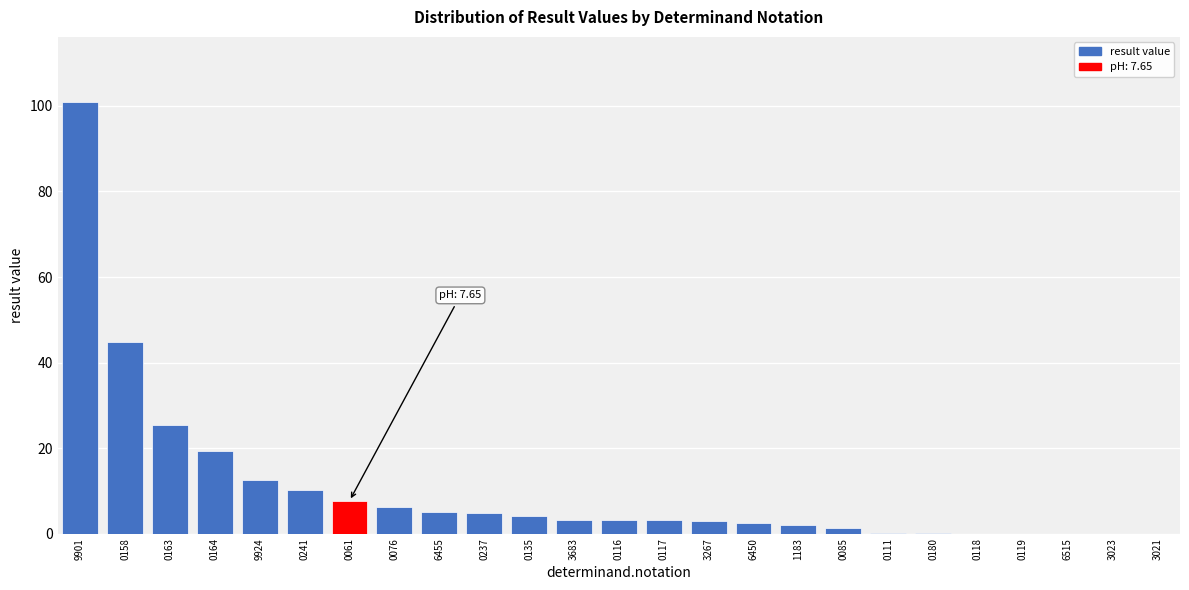

What is the greatest value displayed?

101.0